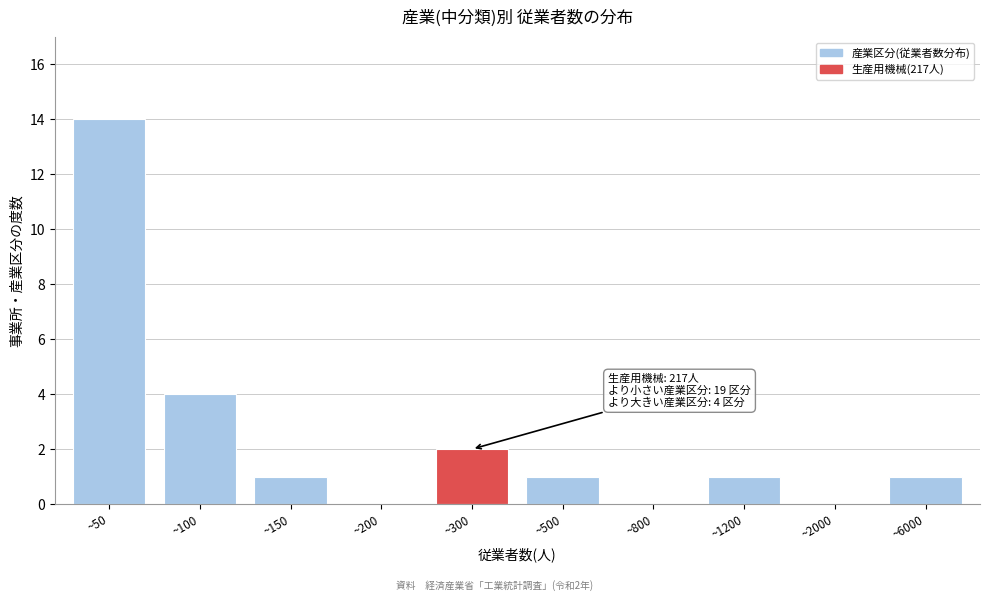

Reading right to left, extract all data points from this chart.

~6000=1	~2000=0	~1200=1	~800=0	~500=1	~300=2	~200=0	~150=1	~100=4	~50=14